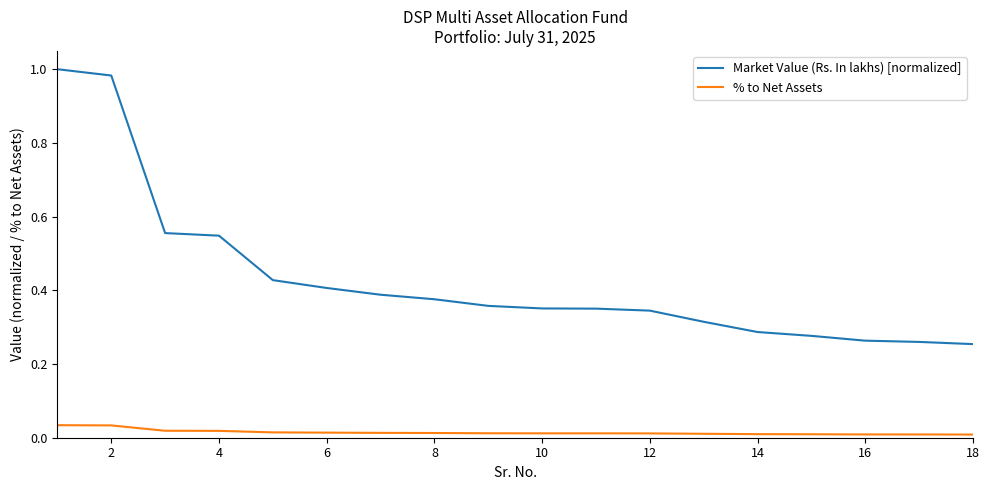

True or false: % to Net Assets and Market Value (Rs. In lakhs) [normalized] cross at least once.

False